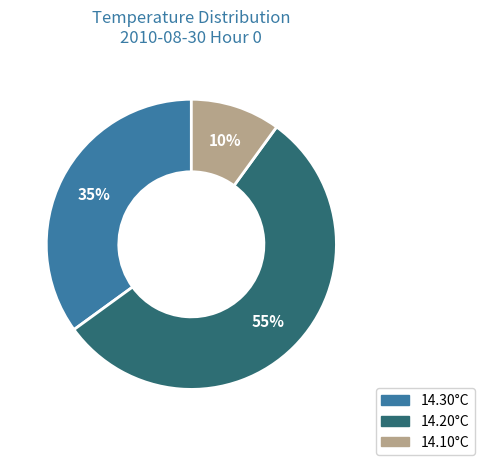

How many segments does this pie chart have?

3